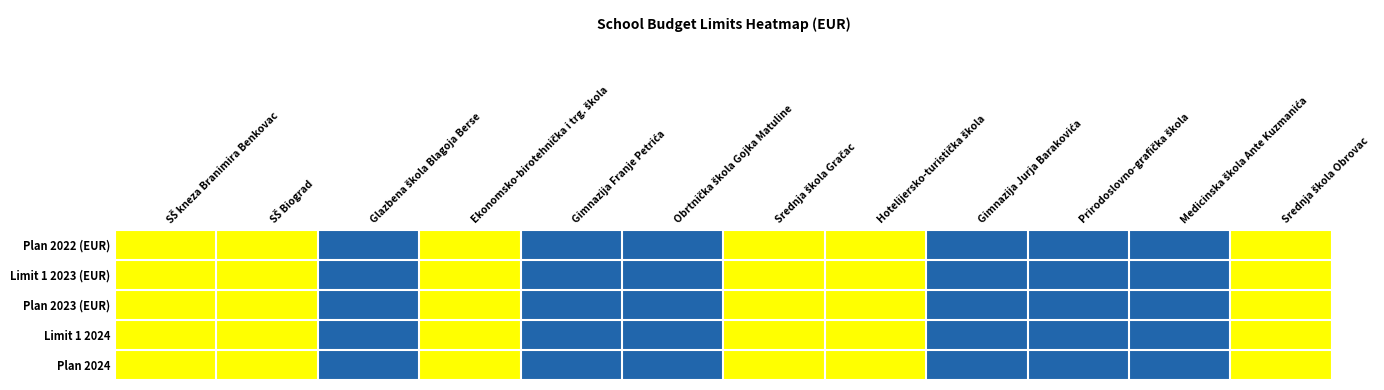

How many series are shown in this chart?

5